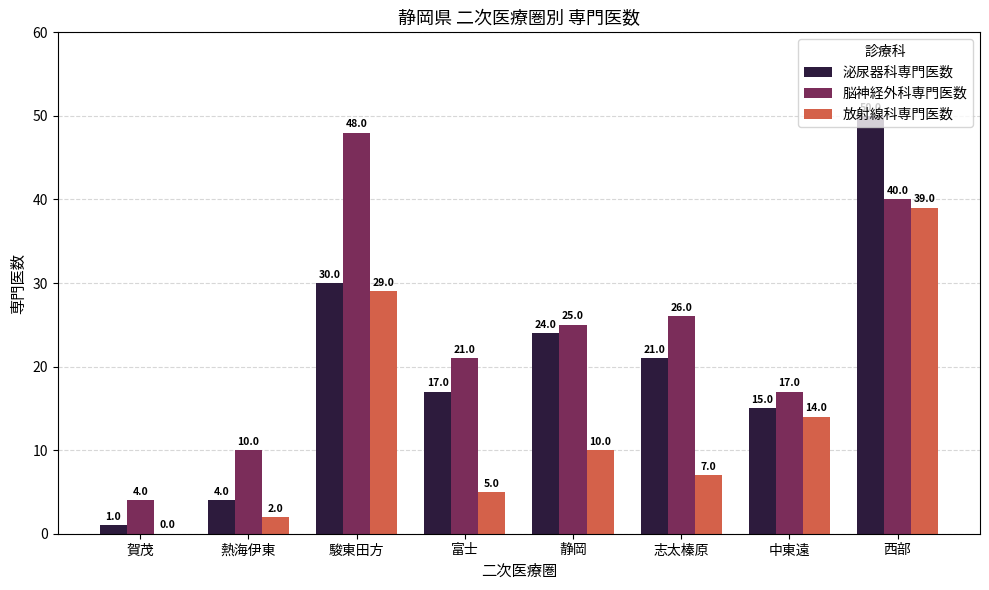

Where does the 脳神経外科専門医数 series first go above 25?

駿東田方